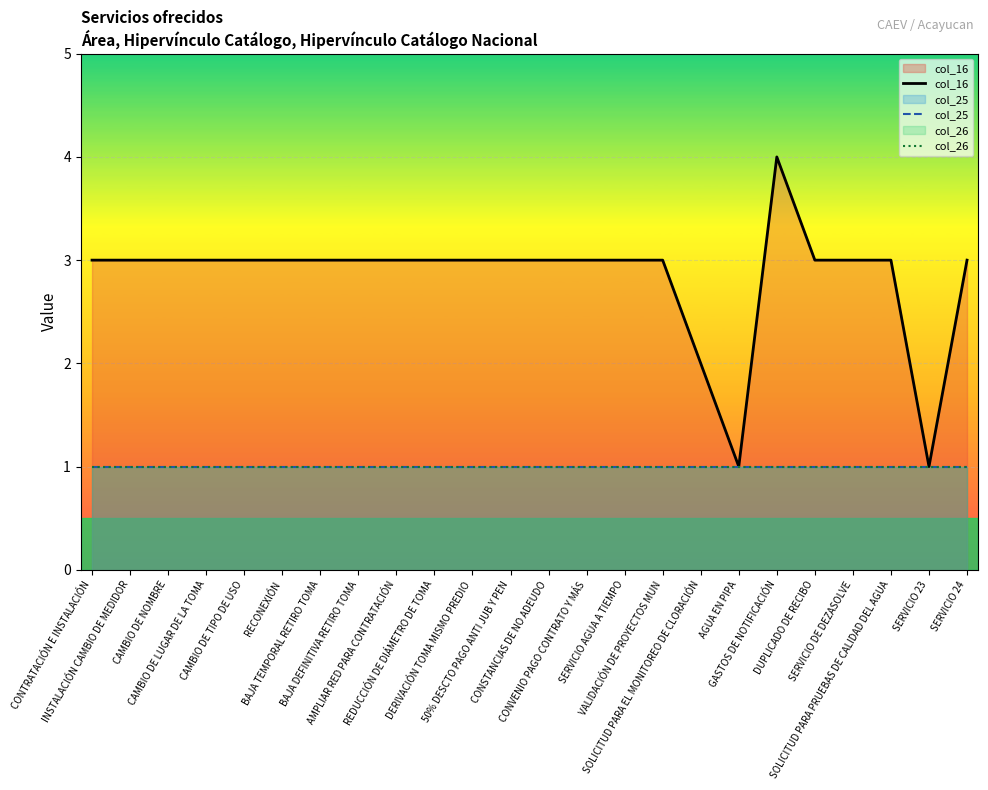

Which has a higher value, SERVICIO DE DEZASOLVE or SERVICIO 24?

SERVICIO DE DEZASOLVE